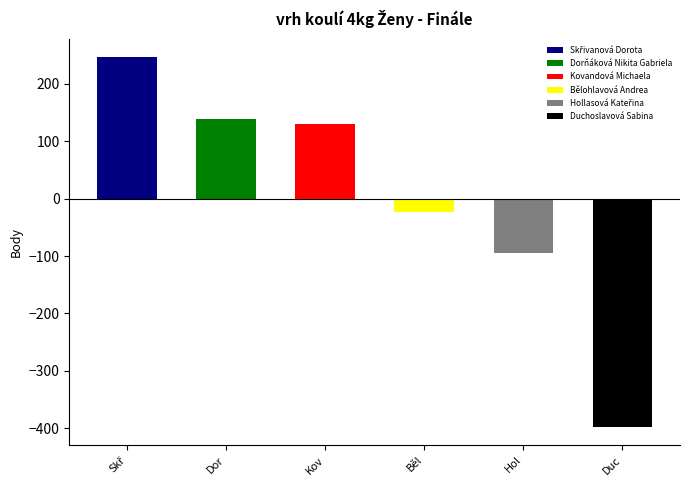

What value does the data have at Kov?

130.7